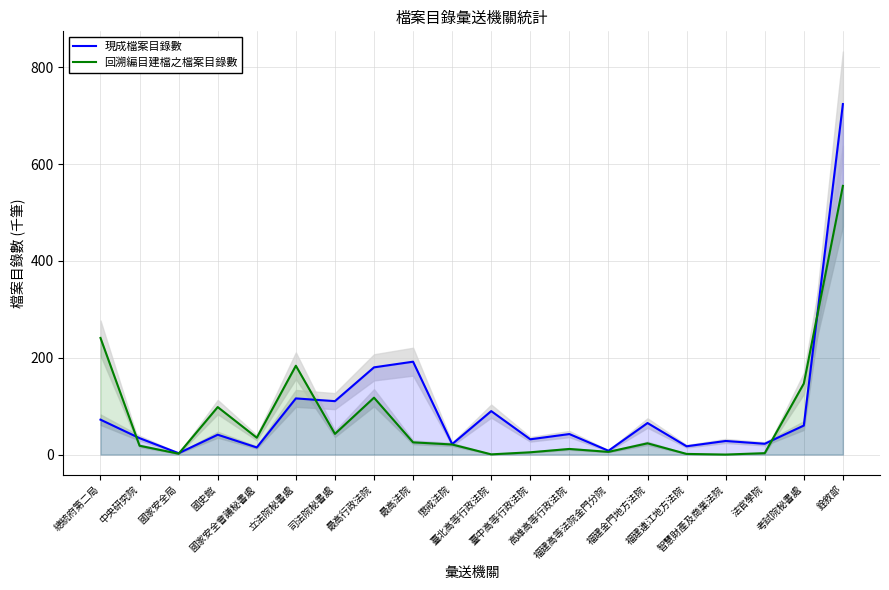

How many data points in 現成檔案目錄數 are less than 42?

10